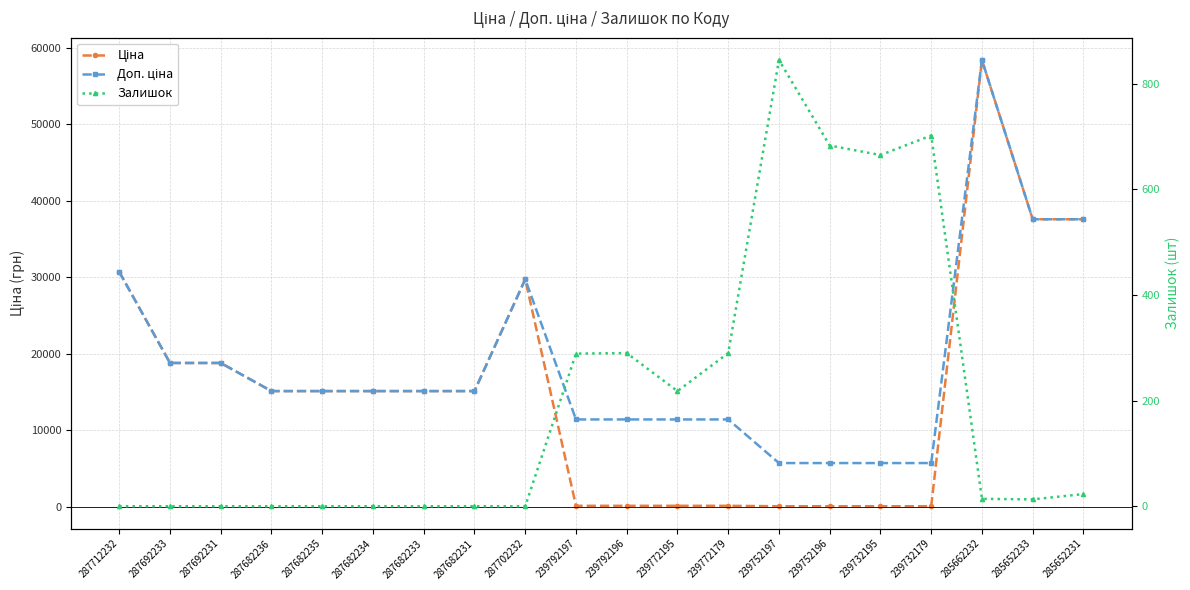

List the series in order of their peak value, highest first.

Ціна, Доп. ціна, Залишок